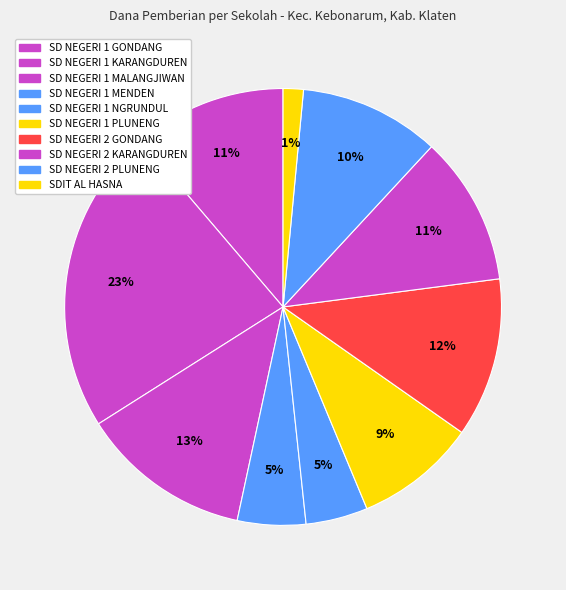

Count the number of slices in the pie.

10